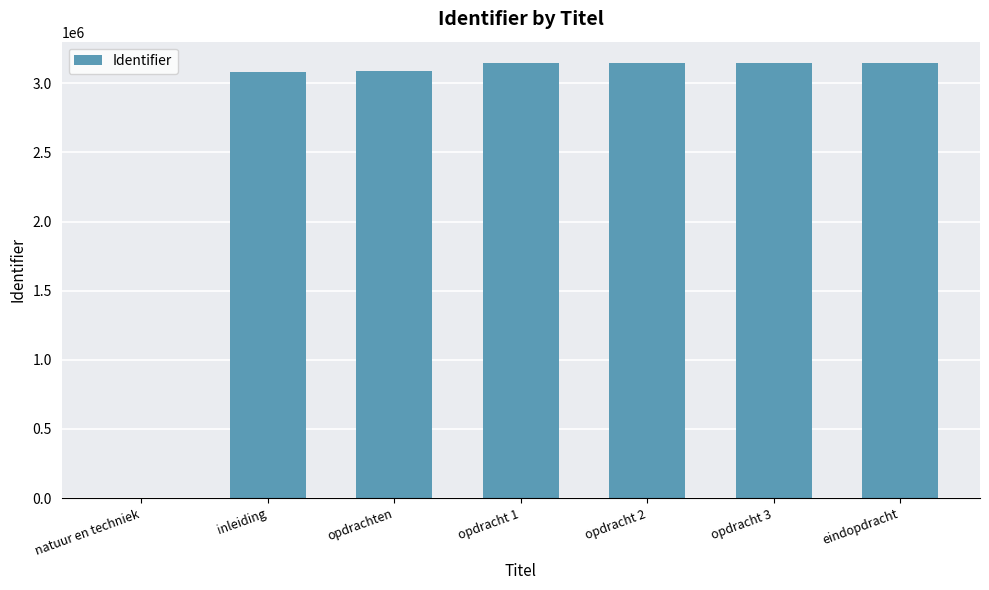

What is the change in value from natuur en techniek to inleiding?

+3082880